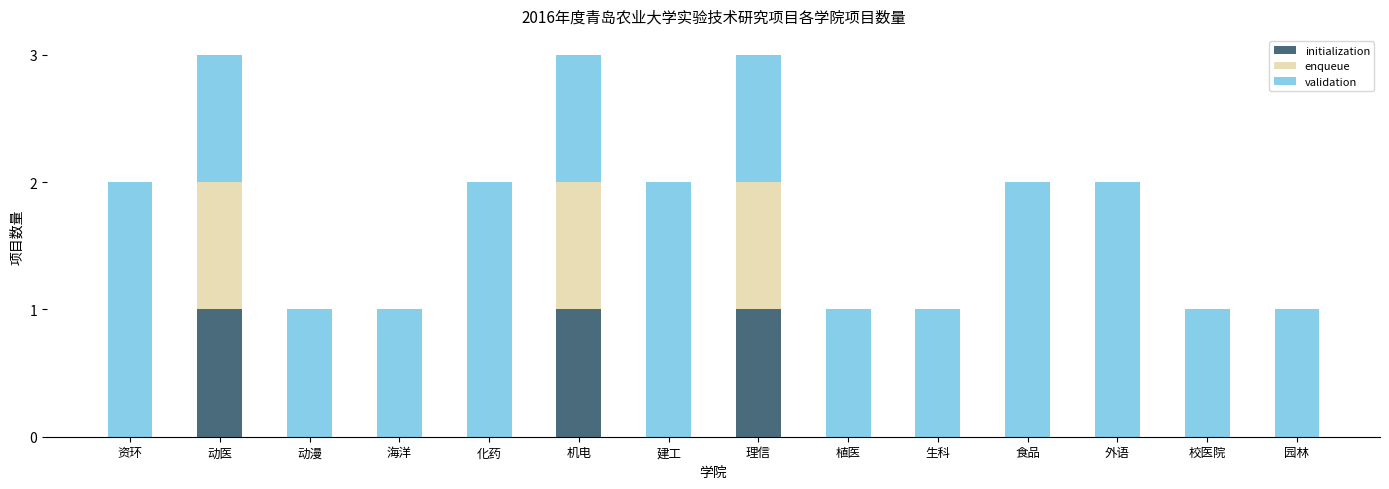

What are all the series names shown in the legend?

initialization, enqueue, validation